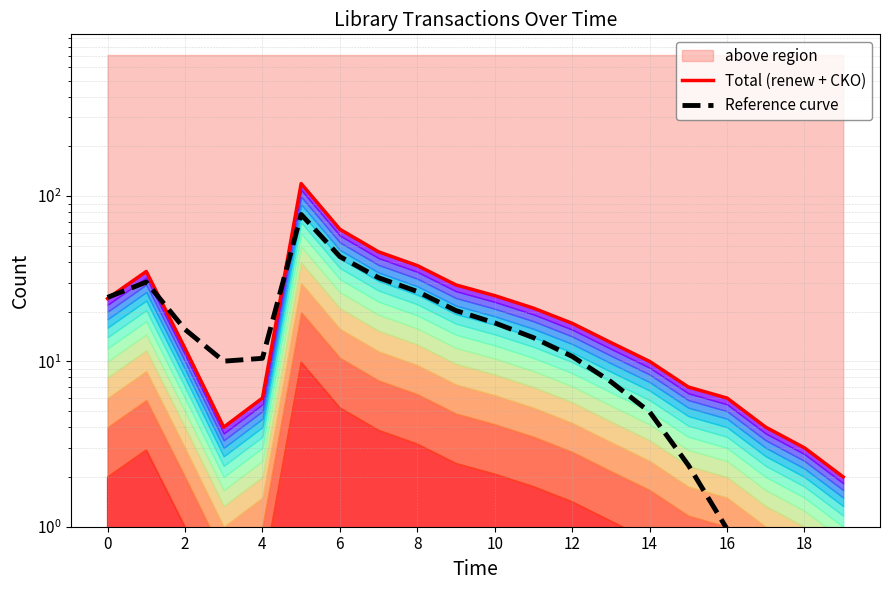

Rank the series by their average value, from lowest to highest.

Reference curve, Total (renew + CKO)